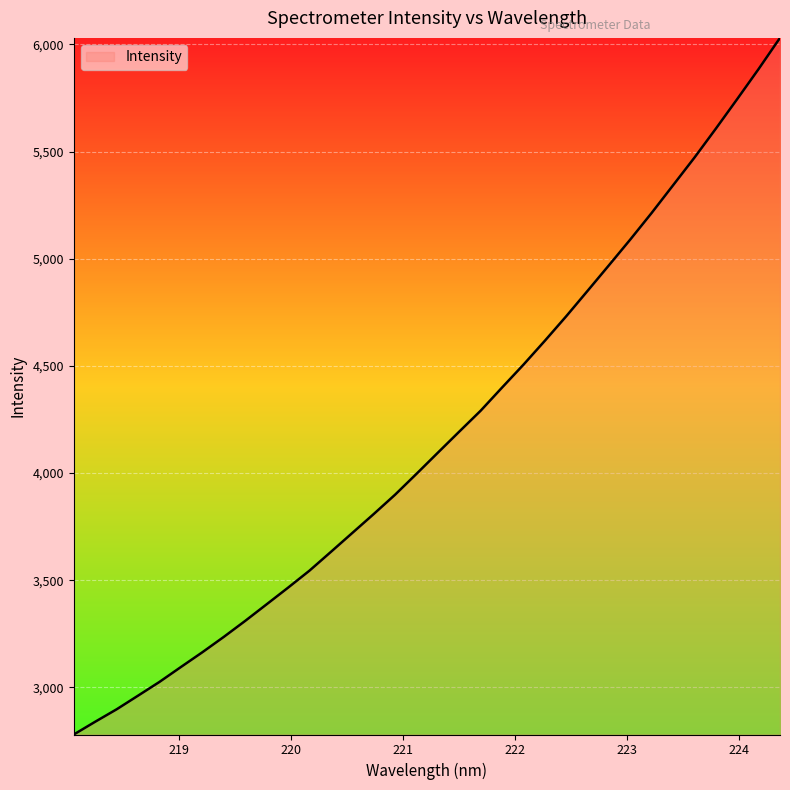

How many categories are shown in the chart?

34